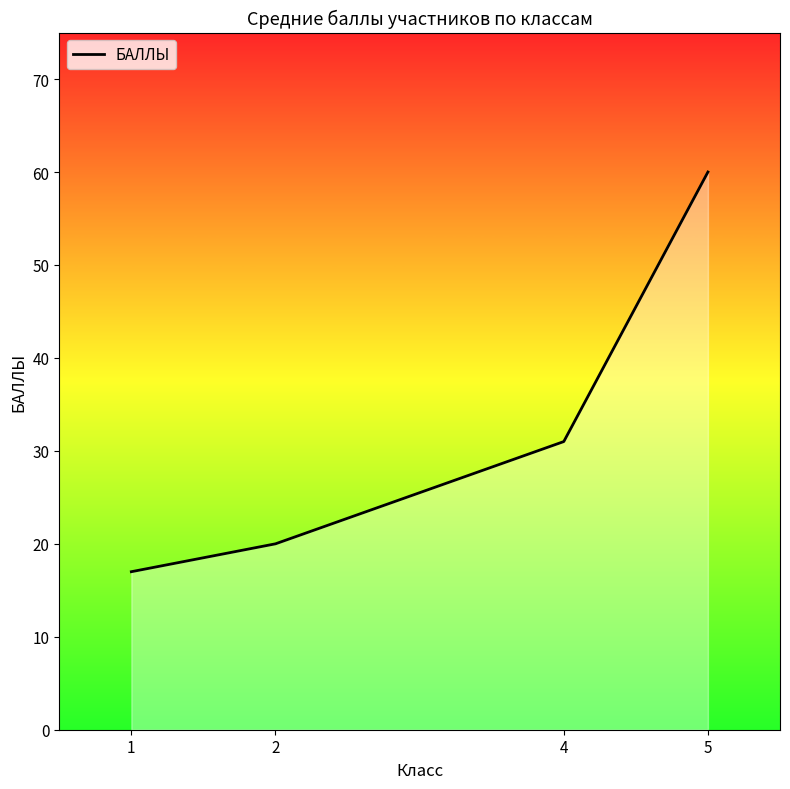

Which category has the lowest value across all series?

1